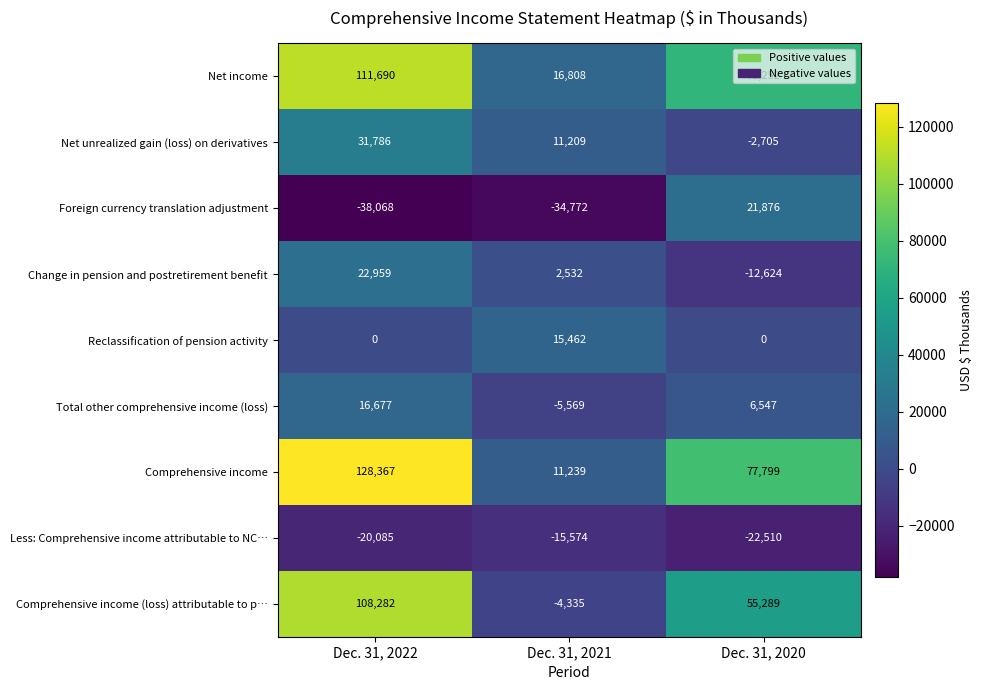

Count the Total other comprehensive income (loss) values in the range -5569 to 16677.

3